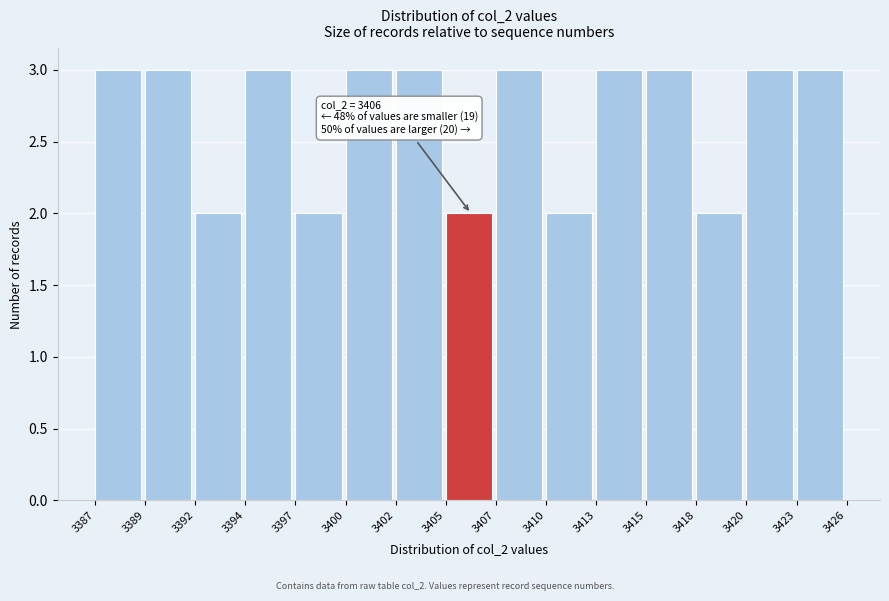

Reading left to right, list all the values displayed in this chart.

3387=3	3389=3	3392=2	3394=3	3397=2	3400=3	3402=3	3405=2	3407=3	3410=2	3413=3	3415=3	3418=2	3420=3	3423=3